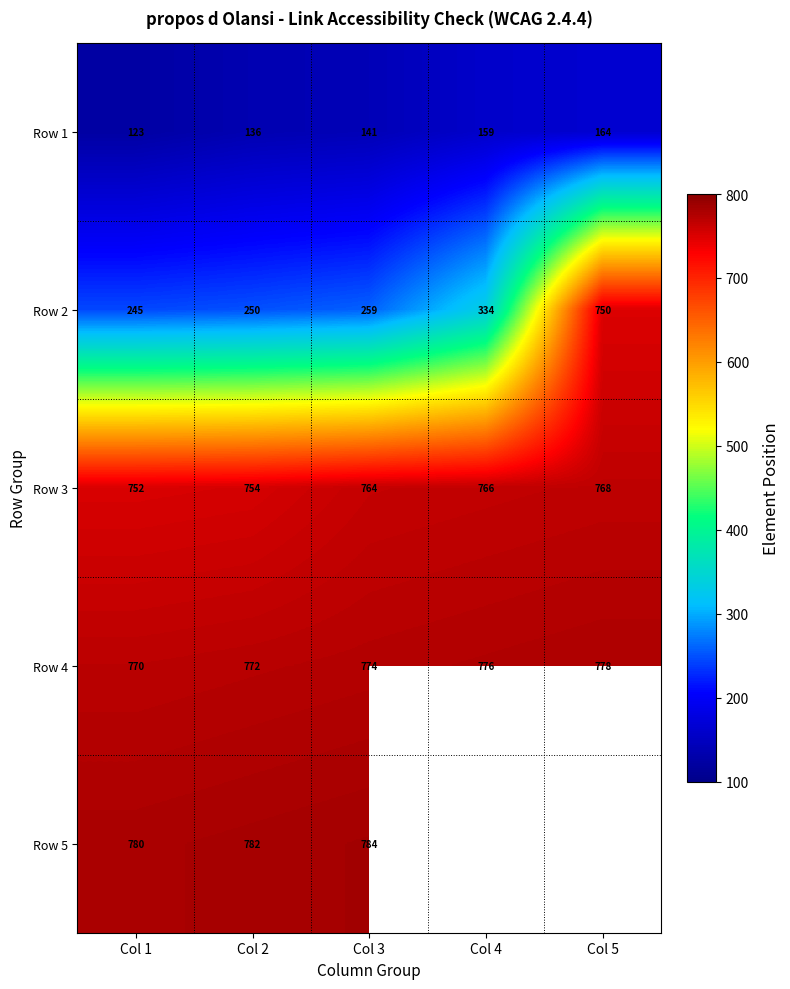

List the labels in order of Row 3 value, smallest first.

Col 1, Col 2, Col 3, Col 4, Col 5